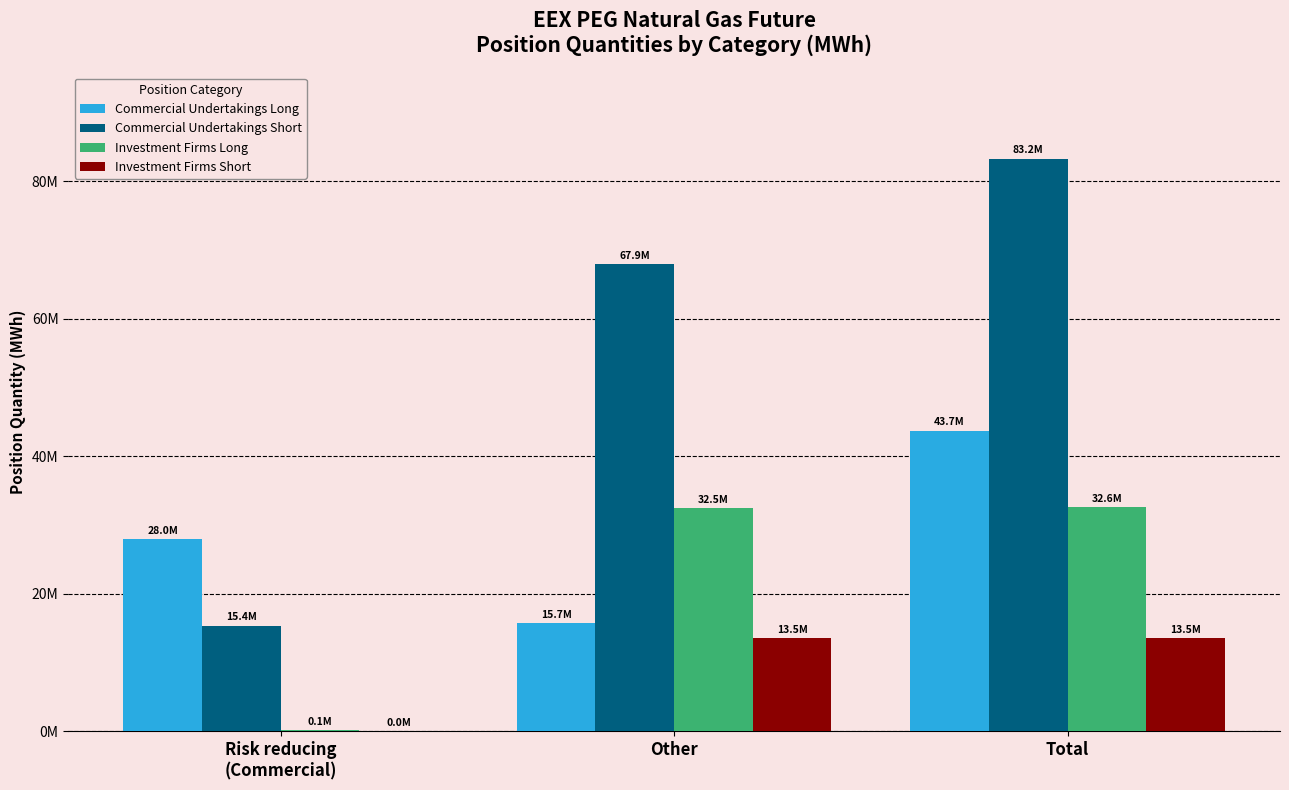

At how many categories does at least one series exceed 75940594?

1